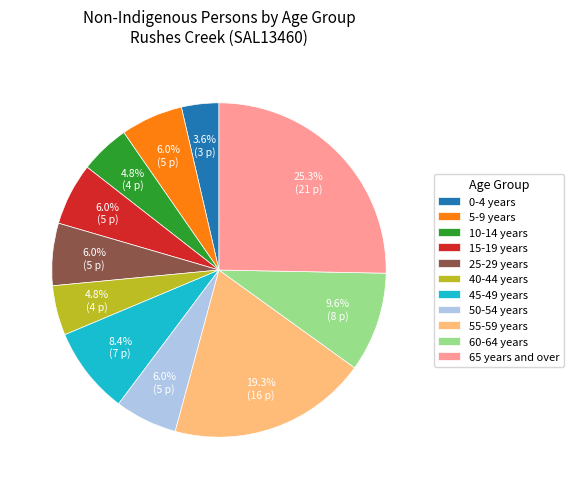

What portion of the pie excludes 45-49 years?

91.6%